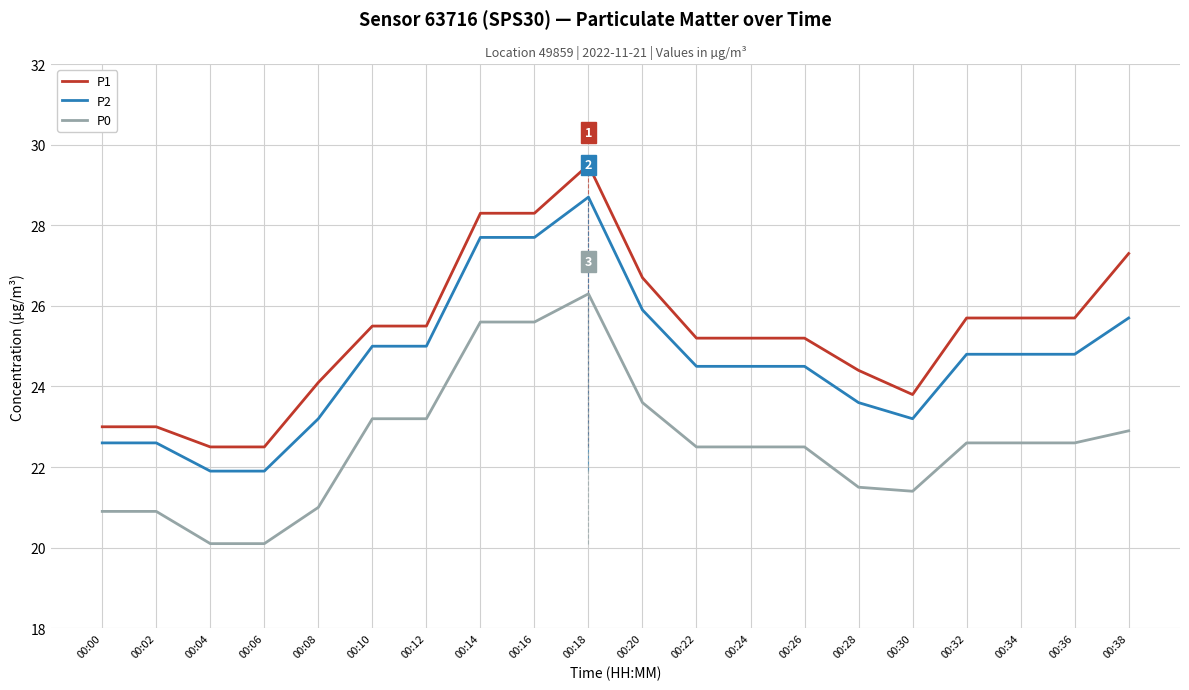

How many lines are shown in the chart?

3